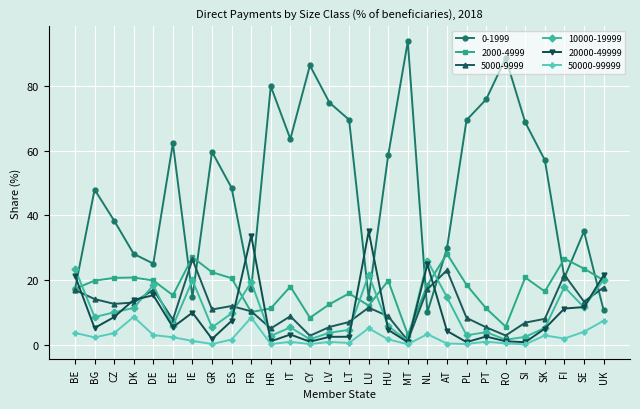

What is the label of the 27th point from the right?

BG